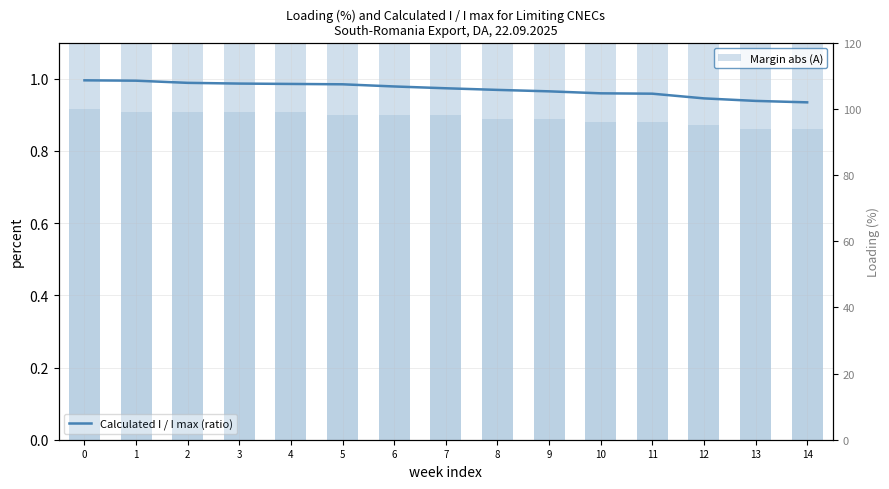

What is the total value across all series at 3?

122.0